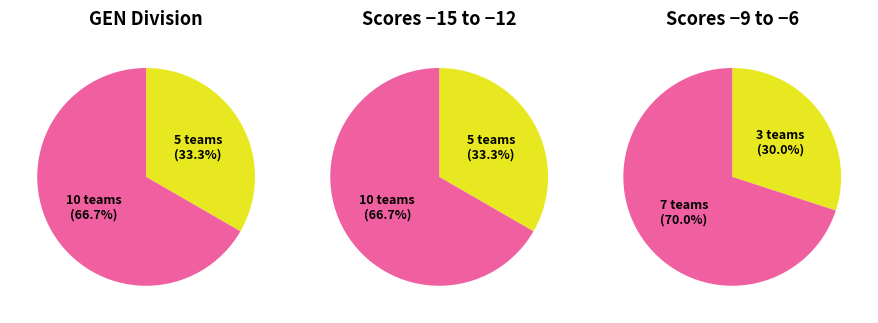

Is T14 the majority of the pie?

No